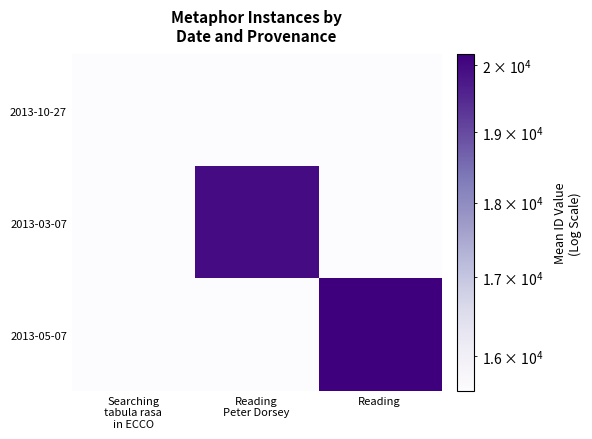

Reading left to right, what are all the values shown in this chart?

2013-10-27: Searching
tabula rasa
in ECCO=15580.5	Reading
Peter Dorsey=15580.5	Reading=15580.5
2013-03-07: Searching
tabula rasa
in ECCO=15580.5	Reading
Peter Dorsey=19969.0	Reading=15580.5
2013-05-07: Searching
tabula rasa
in ECCO=15580.5	Reading
Peter Dorsey=15580.5	Reading=20163.0